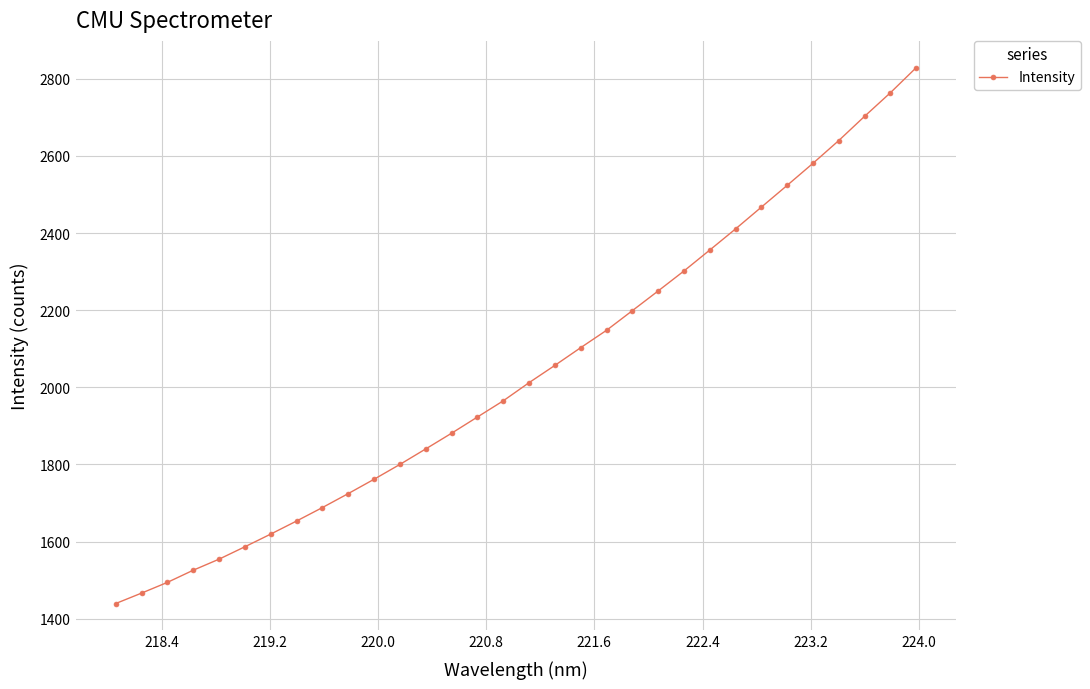

Is this an area chart (filled region under the line)?

No